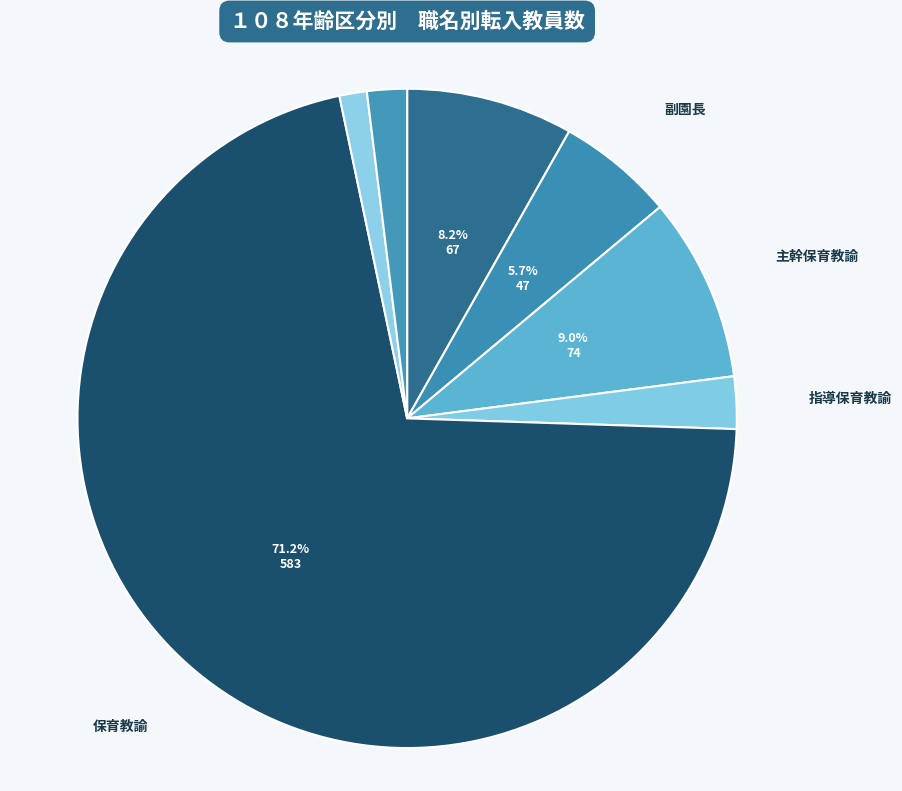

Is there a majority slice in this chart?

Yes